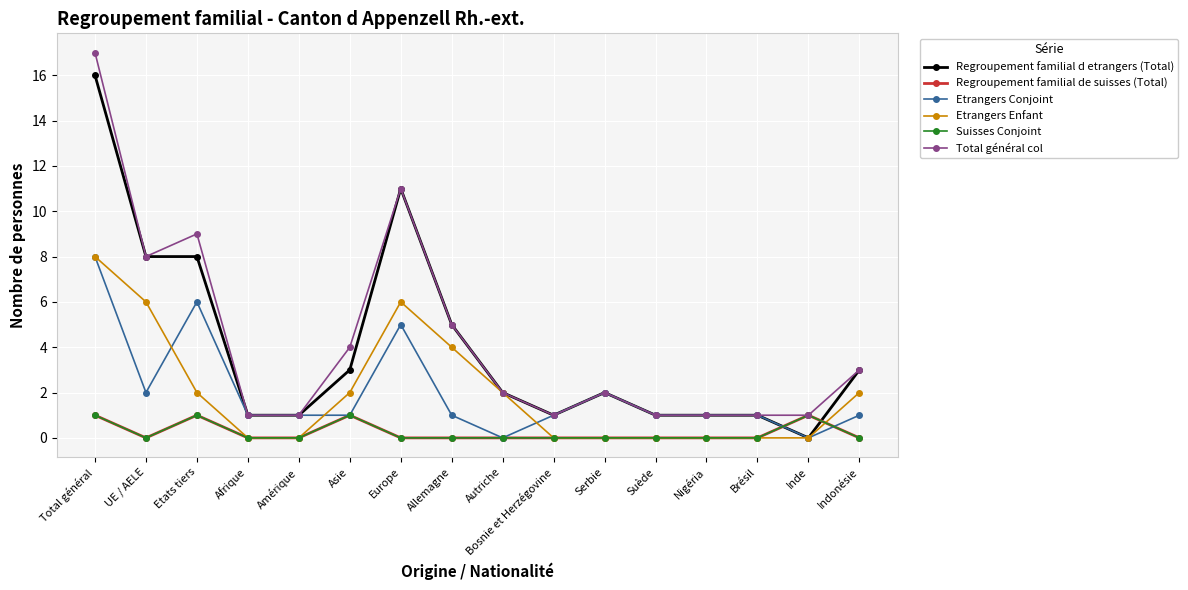

Does the chart have visible grid lines?

Yes